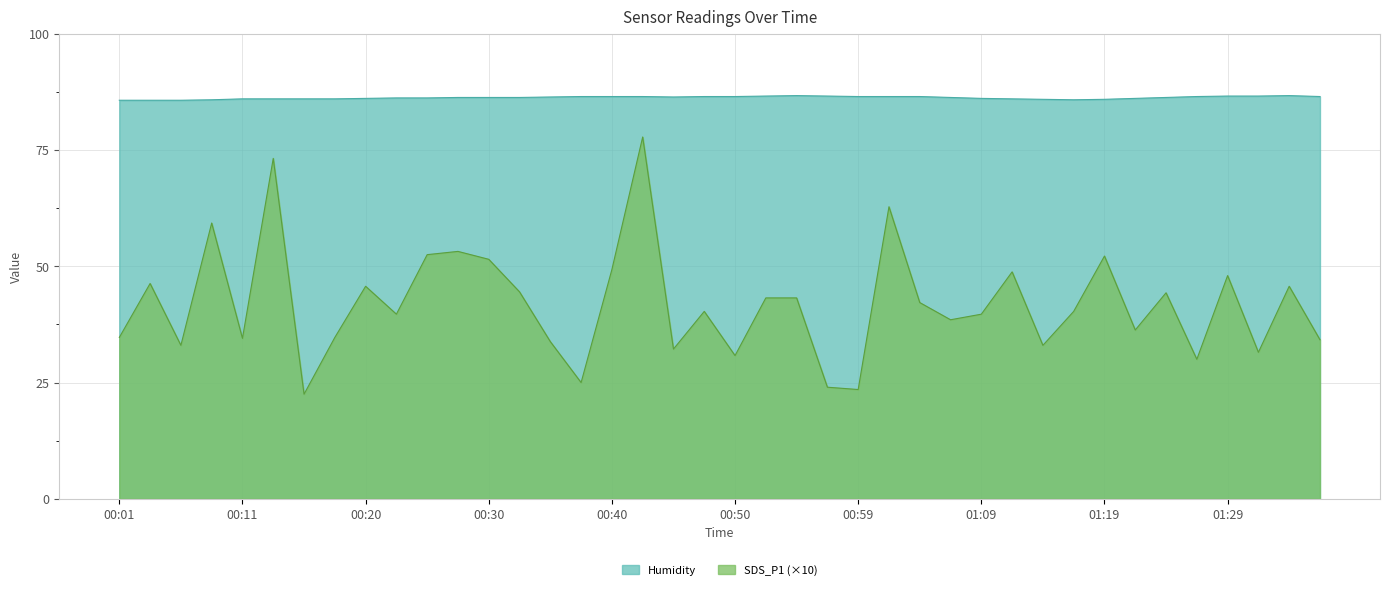

What is the value of the SDS_P1 point at the 10th from the left?

39.7